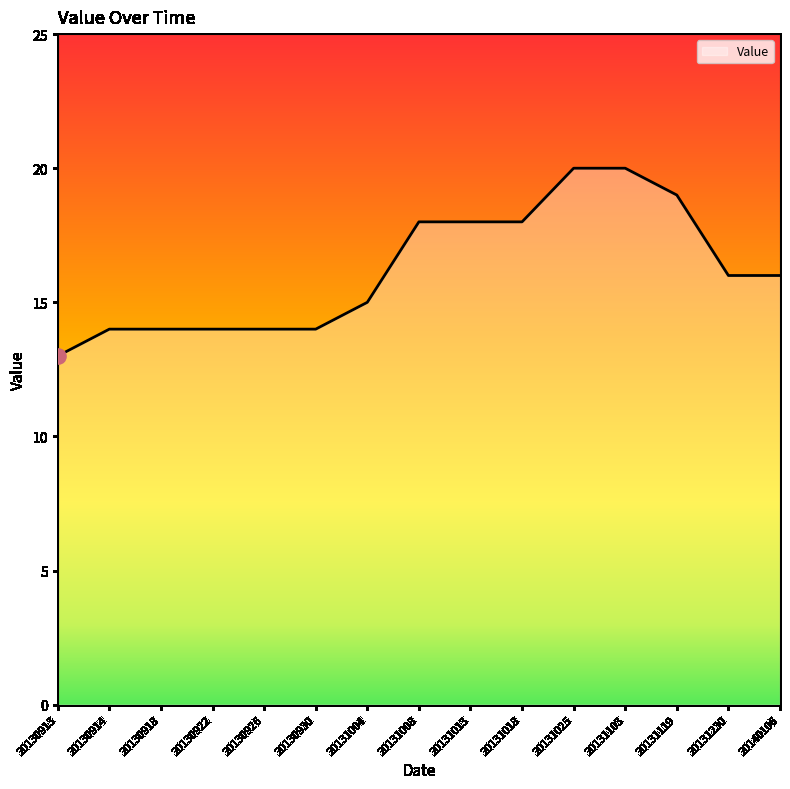

Which has a higher value, 20131119 or 20131103?

20131103